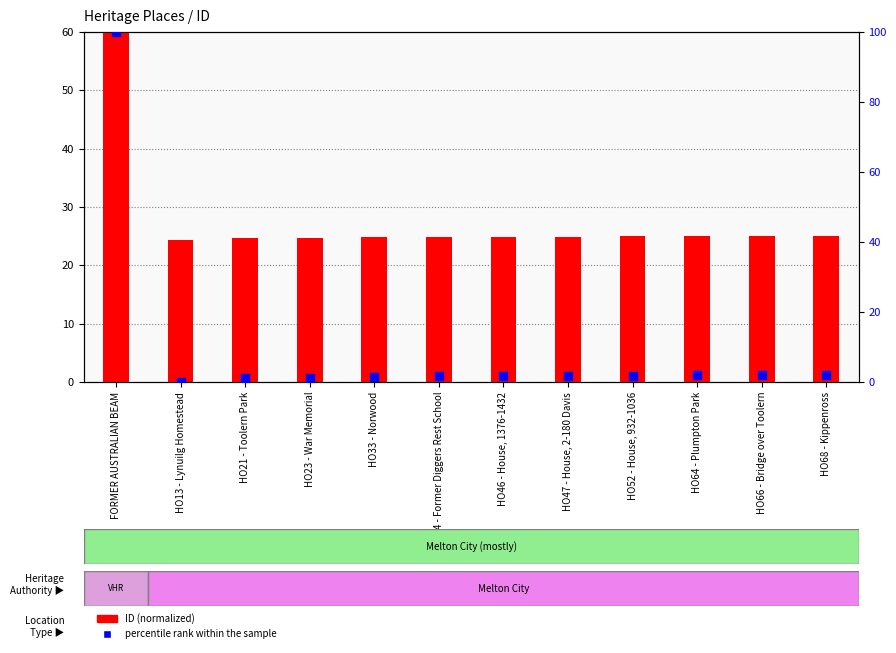

At how many categories does at least one series exceed 20?

12